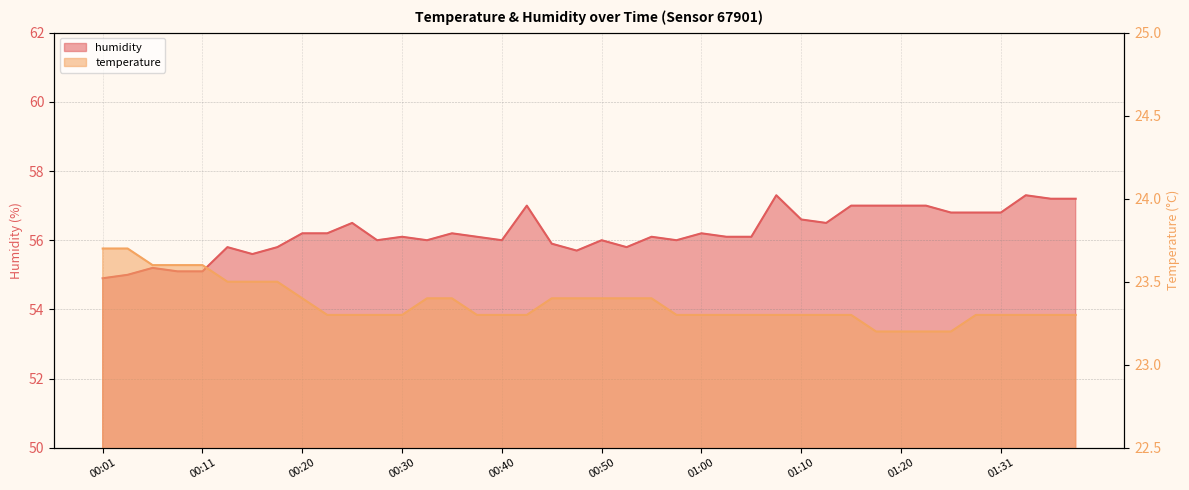

What is the spread (max minus min) of values at 00:53?

32.4